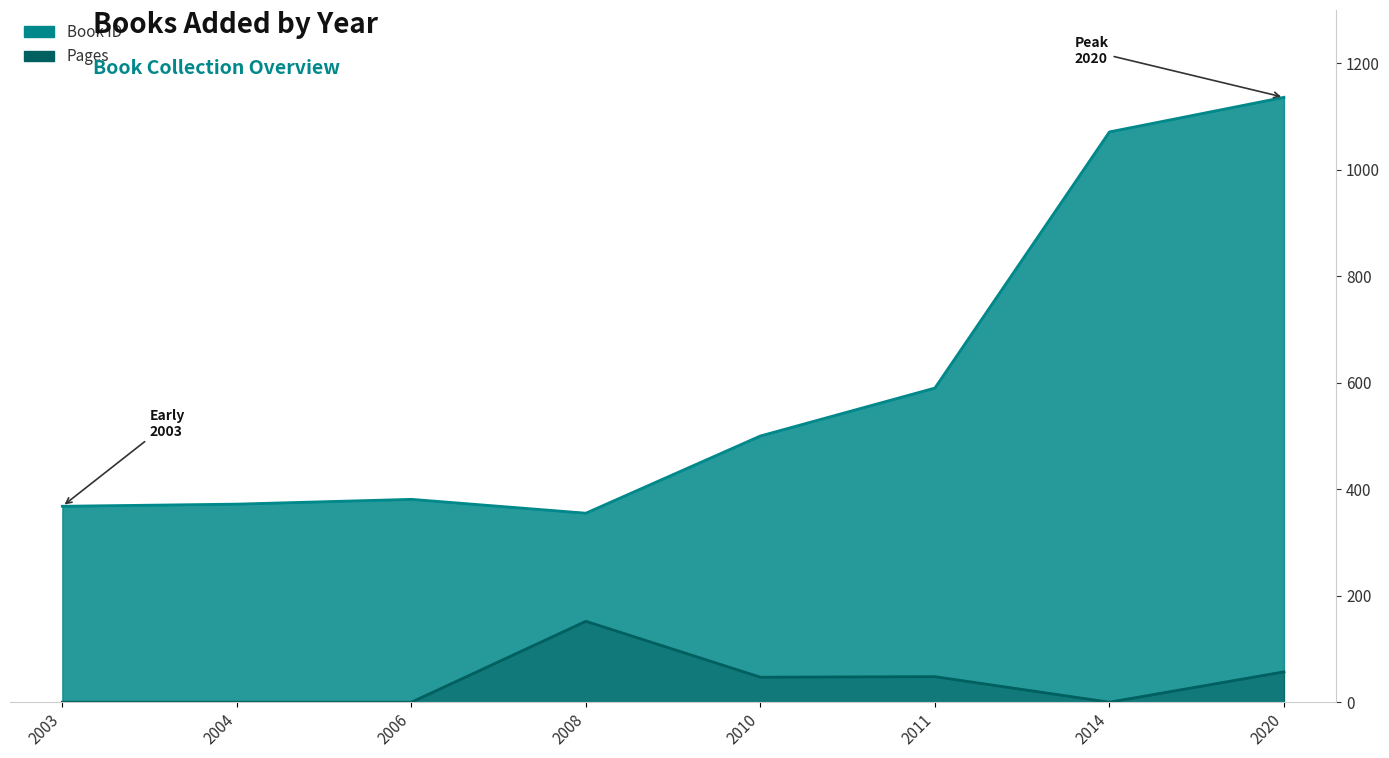

True or false: Book ID and Pages cross at least once.

False